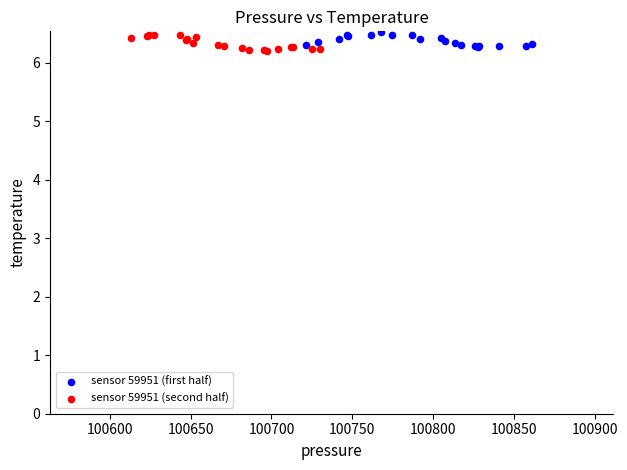

What are all the series names shown in the legend?

sensor 59951 (first half), sensor 59951 (second half)